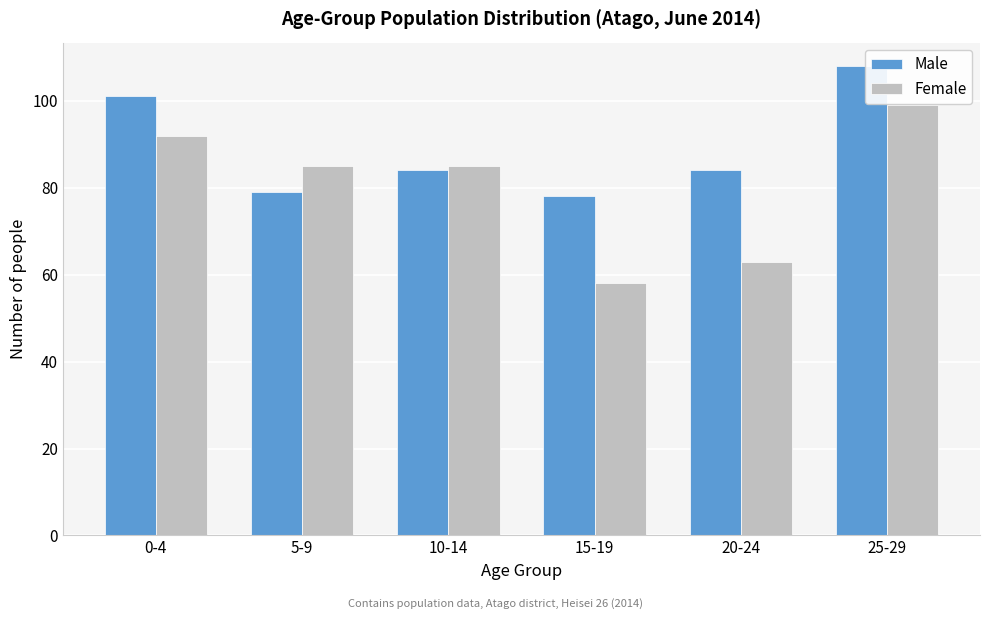

Which series has the widest spread of values?

Female